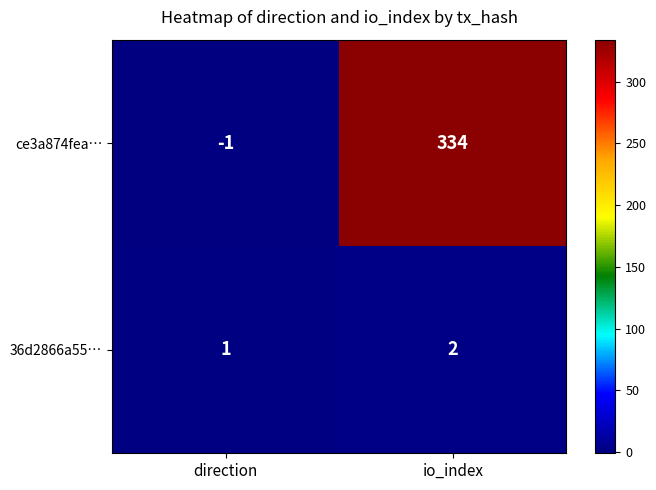

The 36d2866a55… series shows 2 at io_index. True or false?

True